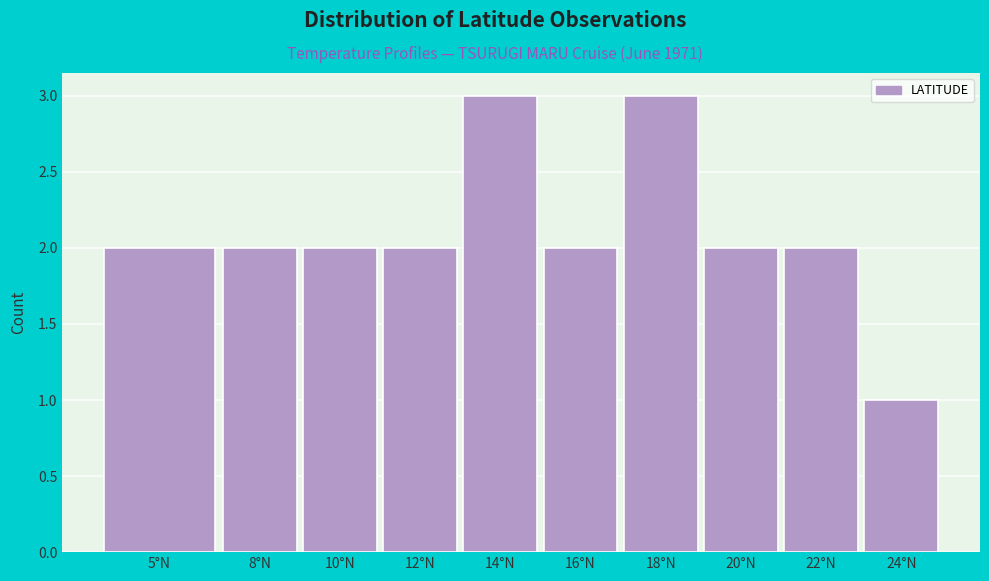

Reading left to right, what are all the values shown in this chart?

5°N=2	8°N=2	10°N=2	12°N=2	14°N=3	16°N=2	18°N=3	20°N=2	22°N=2	24°N=1